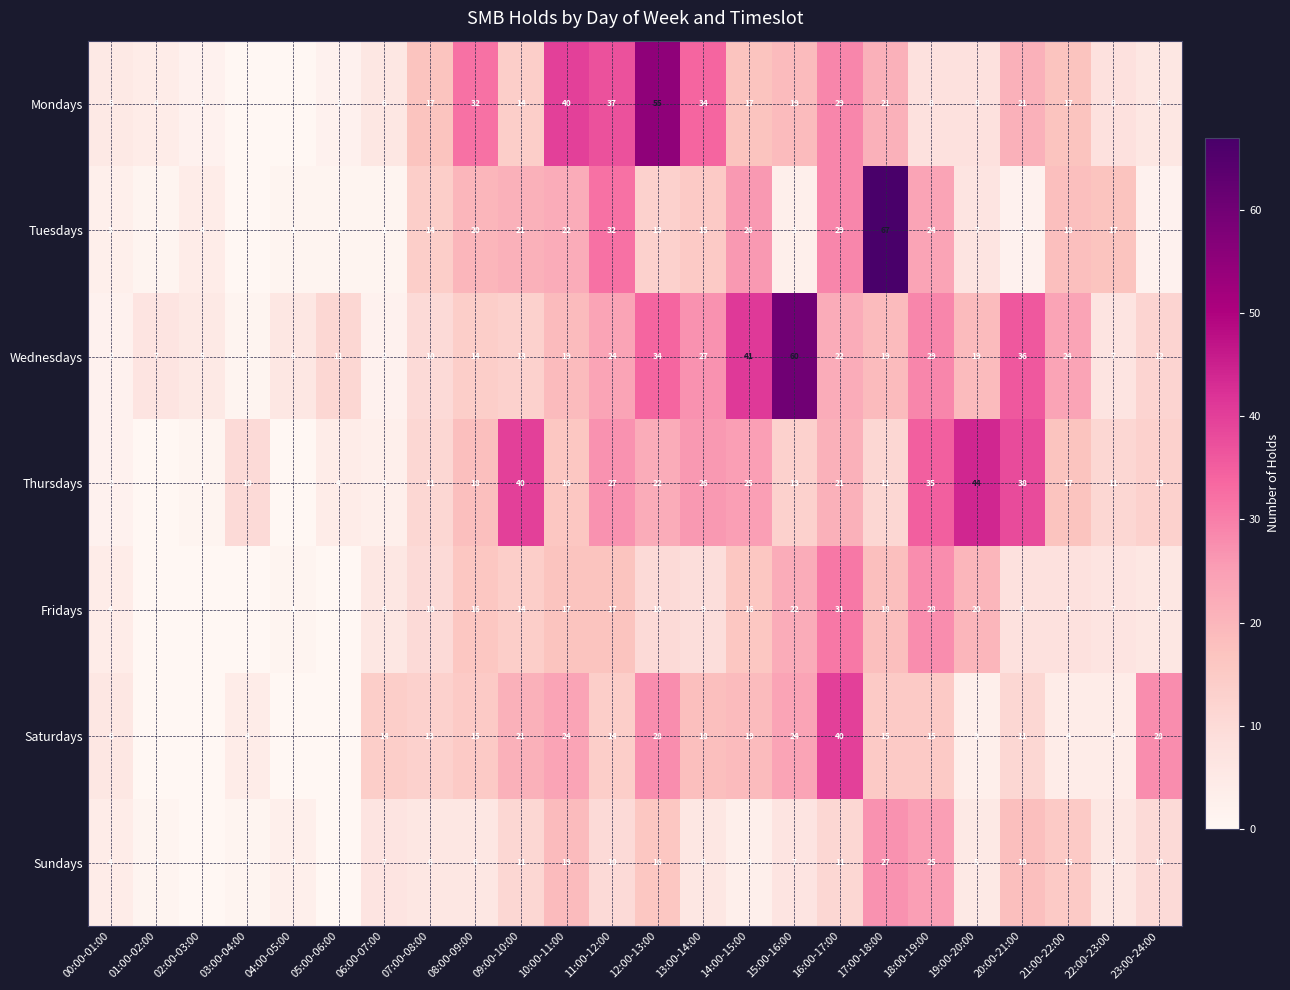

The Fridays series shows 1 at 04:00-05:00. True or false?

True